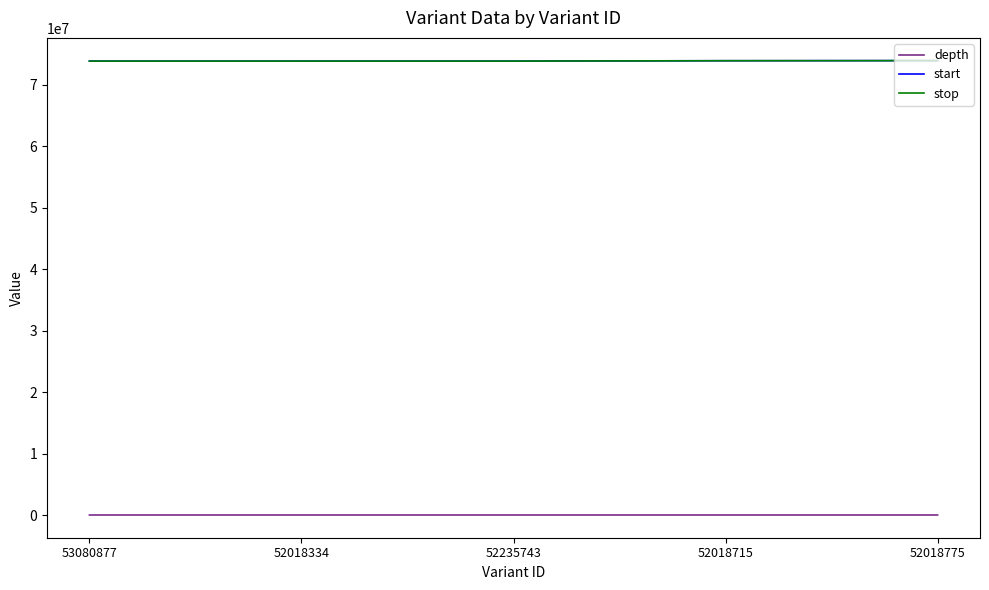

What position from the right is 52018775?

1